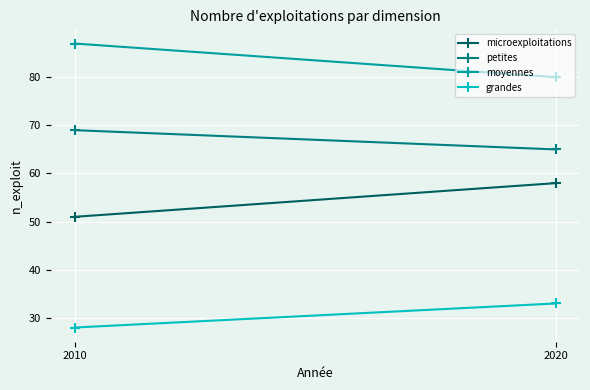

Which category has the lowest value in the grandes series?

2010